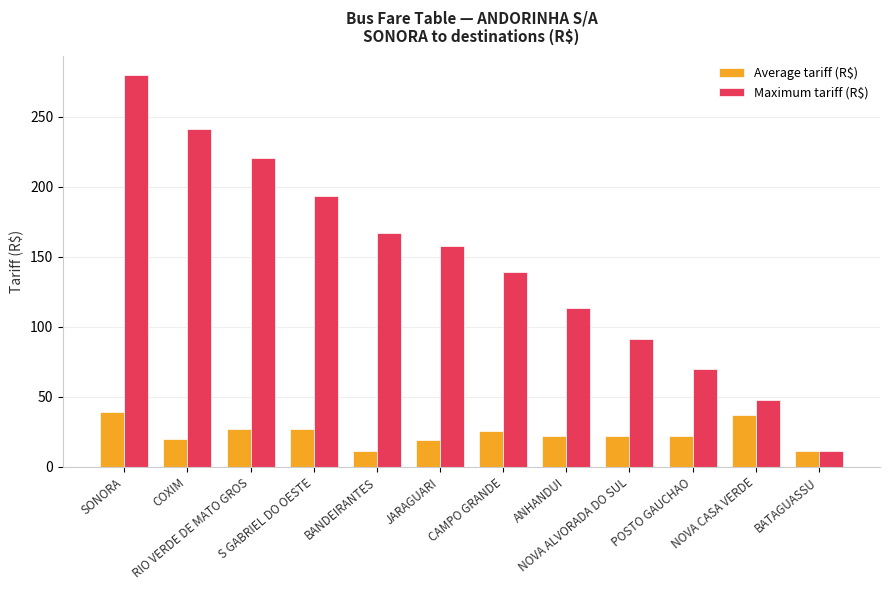

Is the value of Average tariff (R$) at S GABRIEL DO OESTE greater than the value of Maximum tariff (R$) at BANDEIRANTES?

No